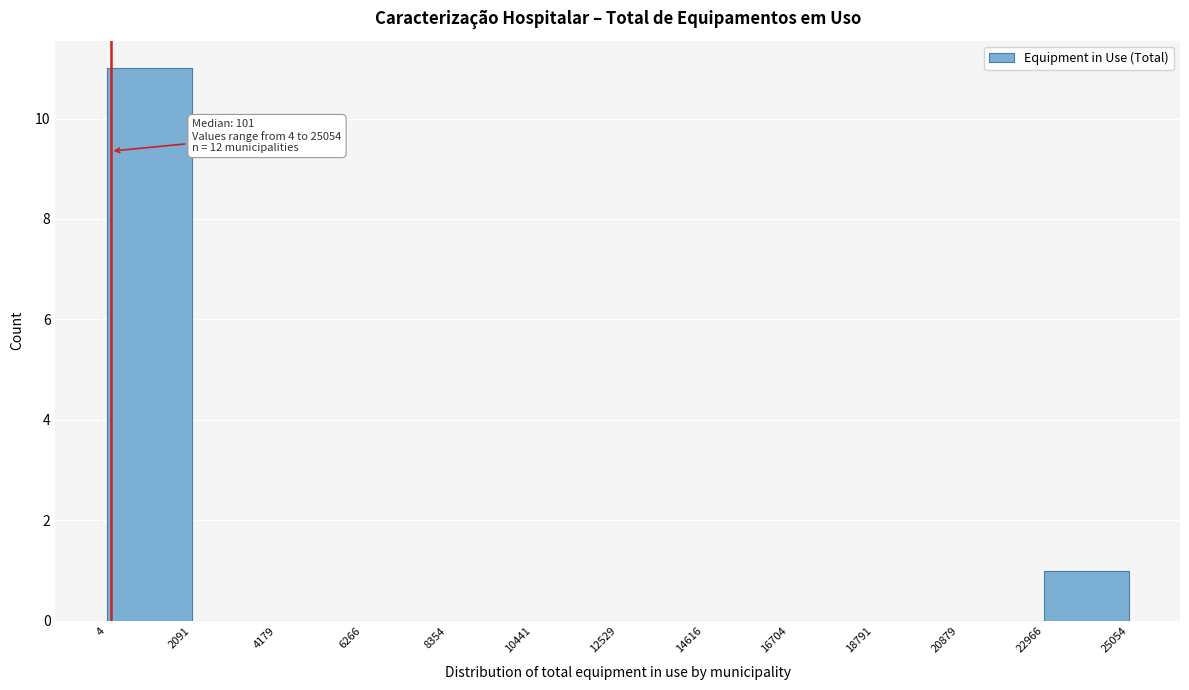

Over which range of the x-axis is the bar tallest?

4 to 2091